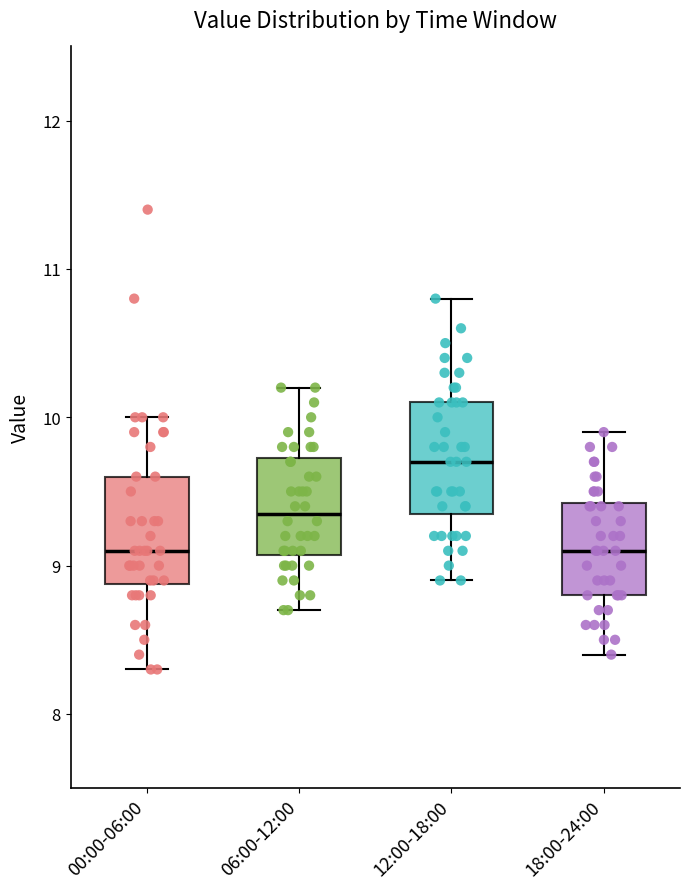

Where is the lower edge of the box for 18:00-24:00 on the y-axis? The values are not printed on the chart, so give them approximately, as read against the axis.

8.8